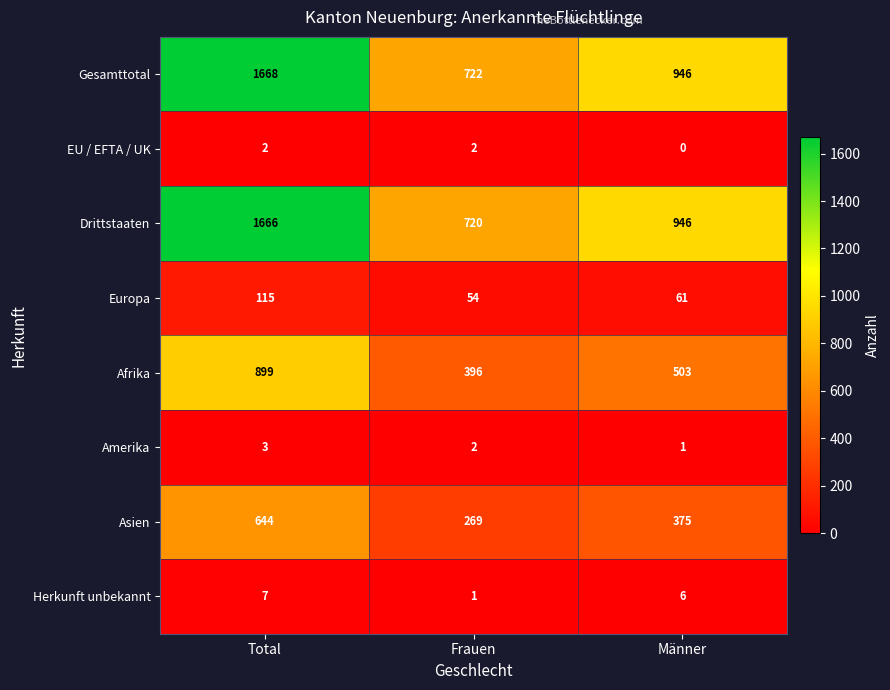

What is the sum of the Gesamttotal values at Total and Frauen?

2390